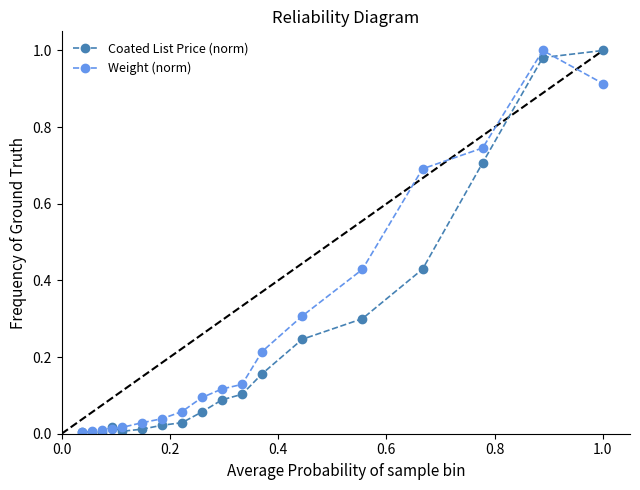

In Weight (norm), how many points are higher than both neighbors (excluding endpoints)?

1